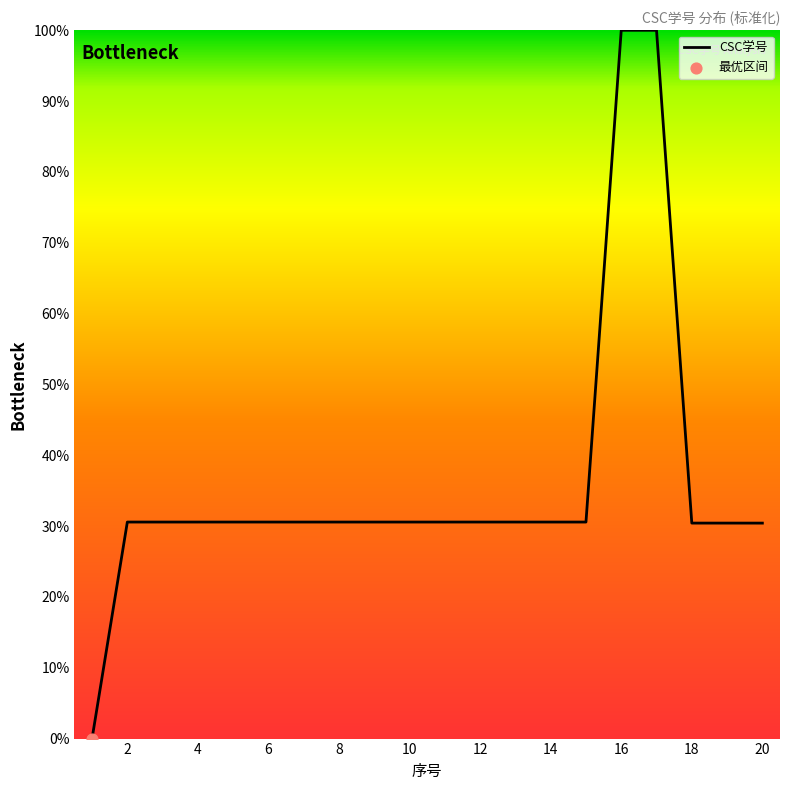

What is the difference between the maximum and minimum values?

100.0